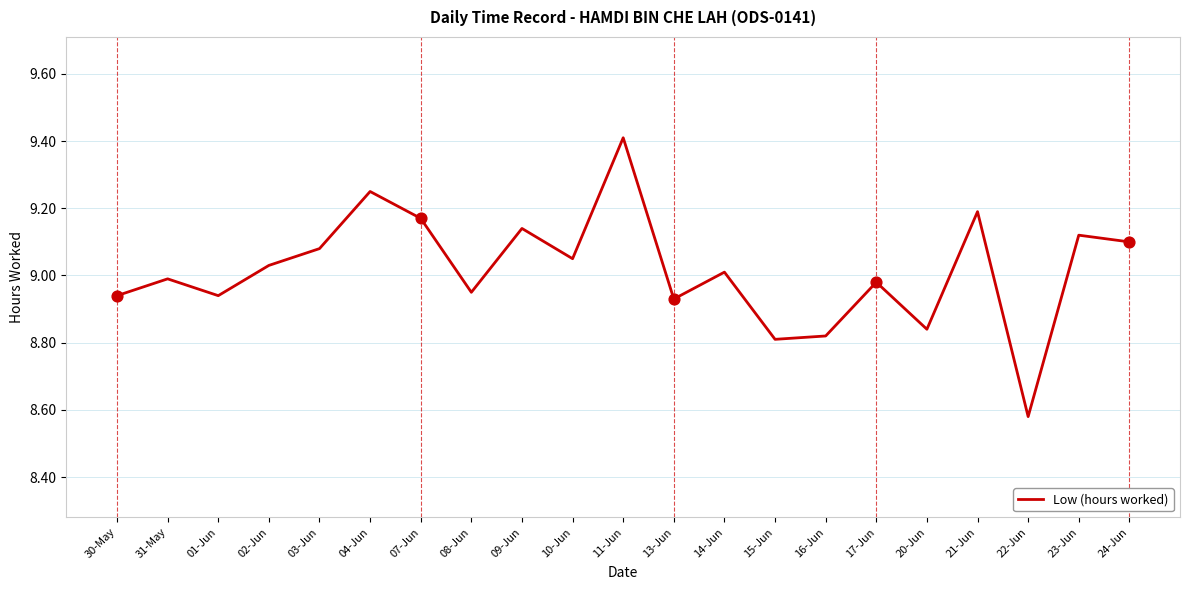

Approximately how many times larger is the value at 08-Jun compared to 15-Jun?

1.0